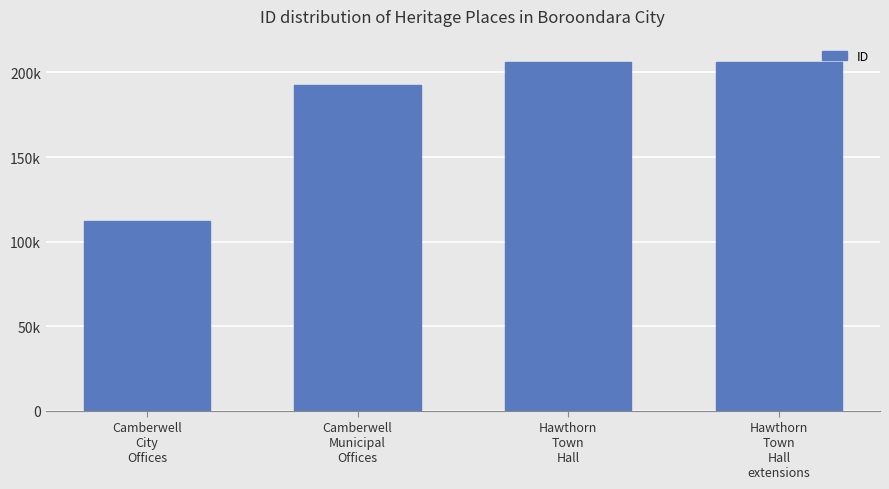

What is the minimum value shown in the chart?

112361